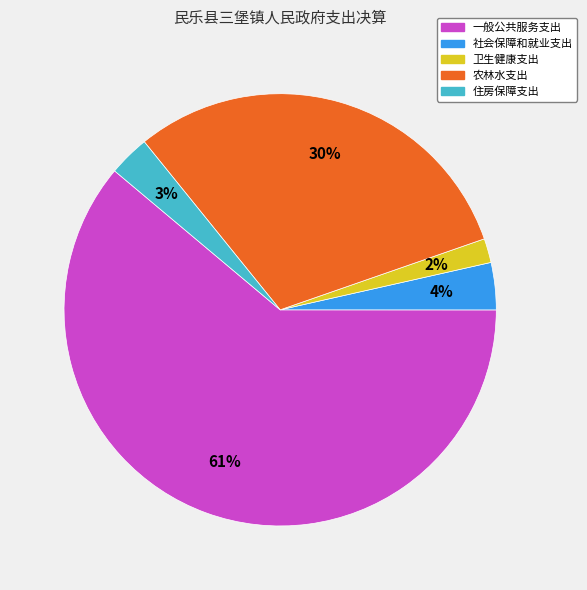

Count the number of slices in the pie.

5